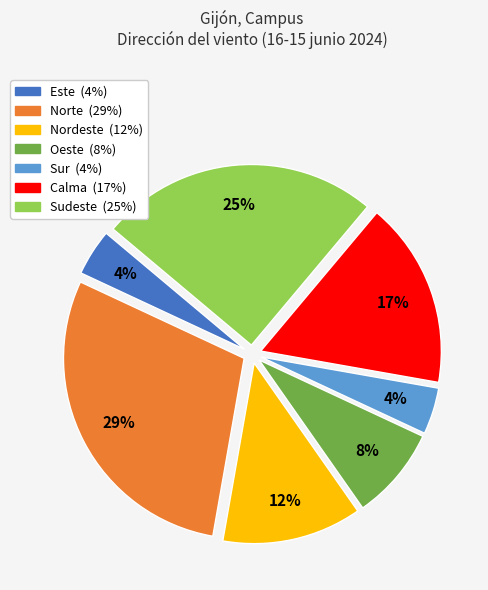

To the nearest percent, what is the difference between the largest and smallest slice percentages?

25%